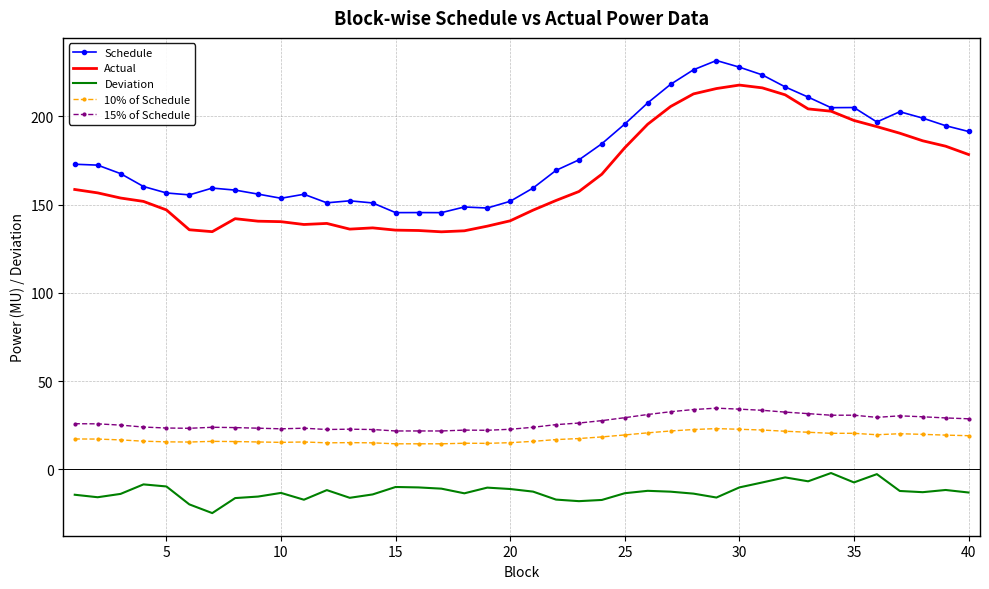

In 15% of Schedule, how many points are lower than both neighbors (excluding endpoints)?

8